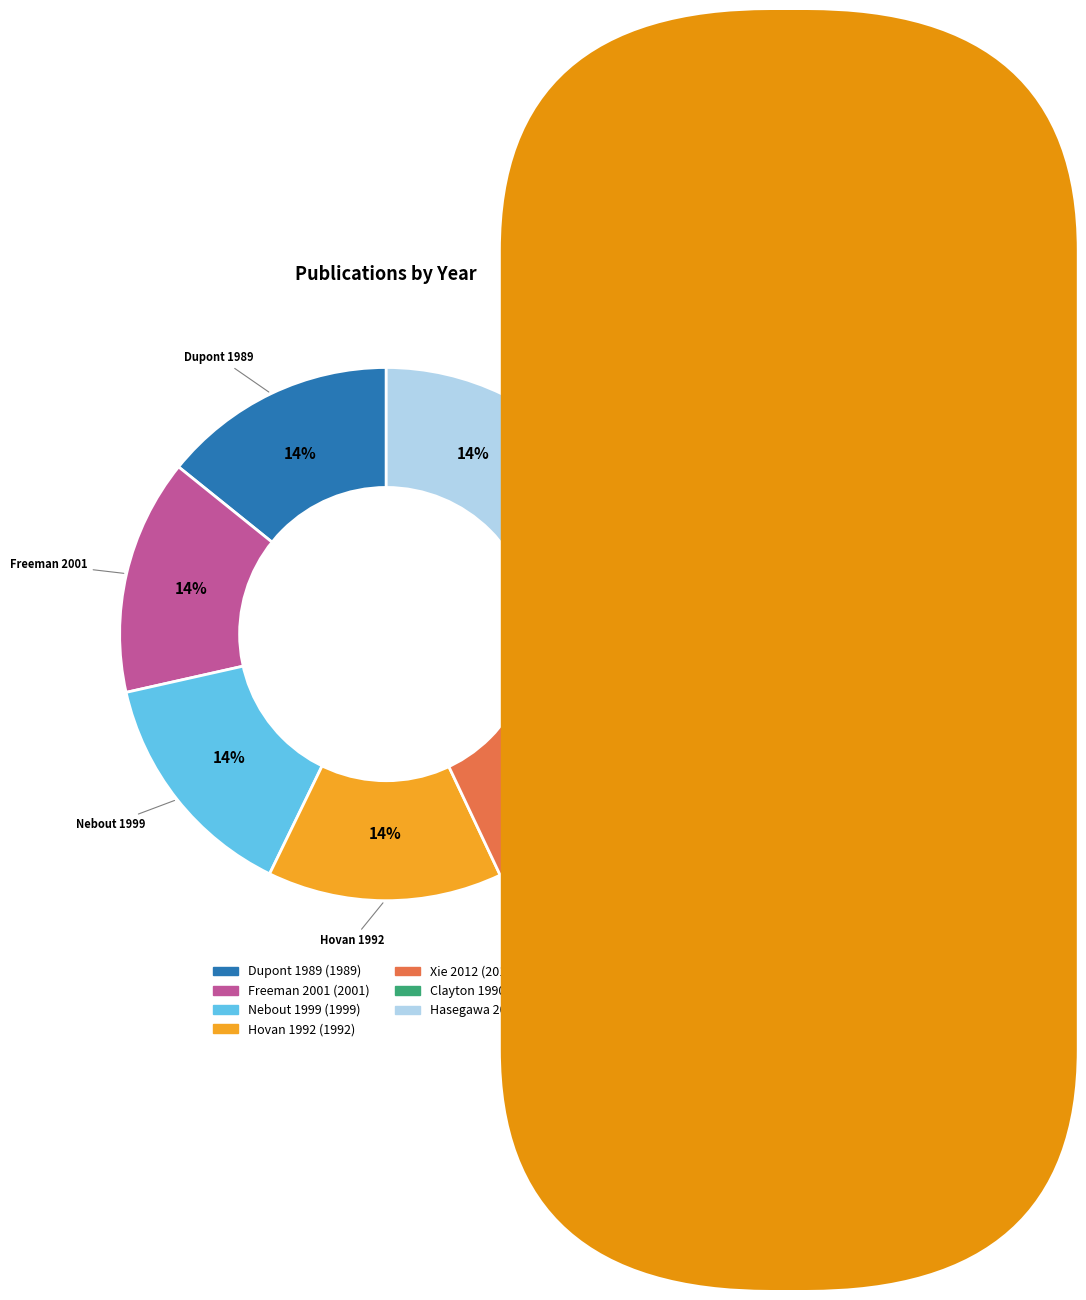

What is the ratio of the value at Freeman 2001 to the value at Xie 2012?

1.0